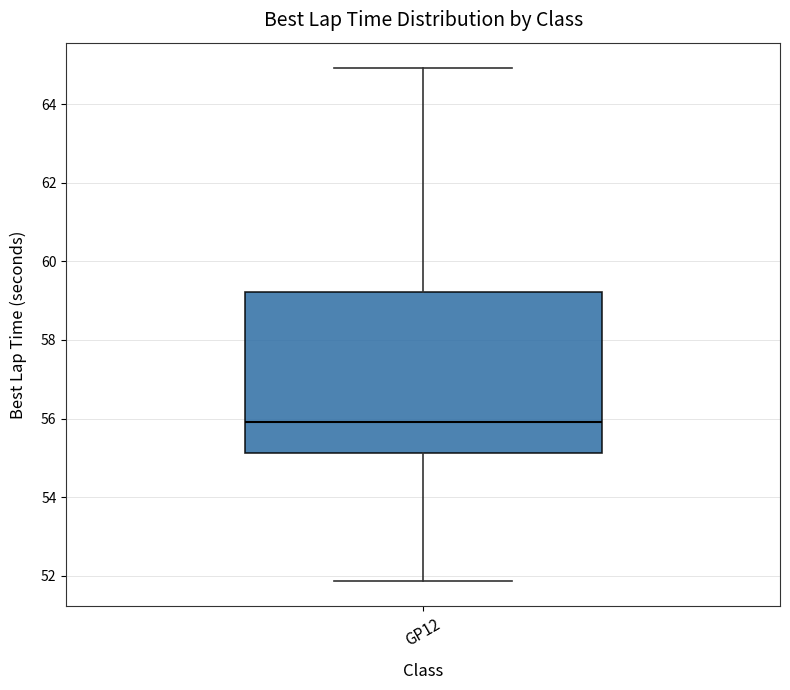

Where is the upper edge of the box for GP12 on the y-axis? The values are not printed on the chart, so give them approximately, as read against the axis.

59.2